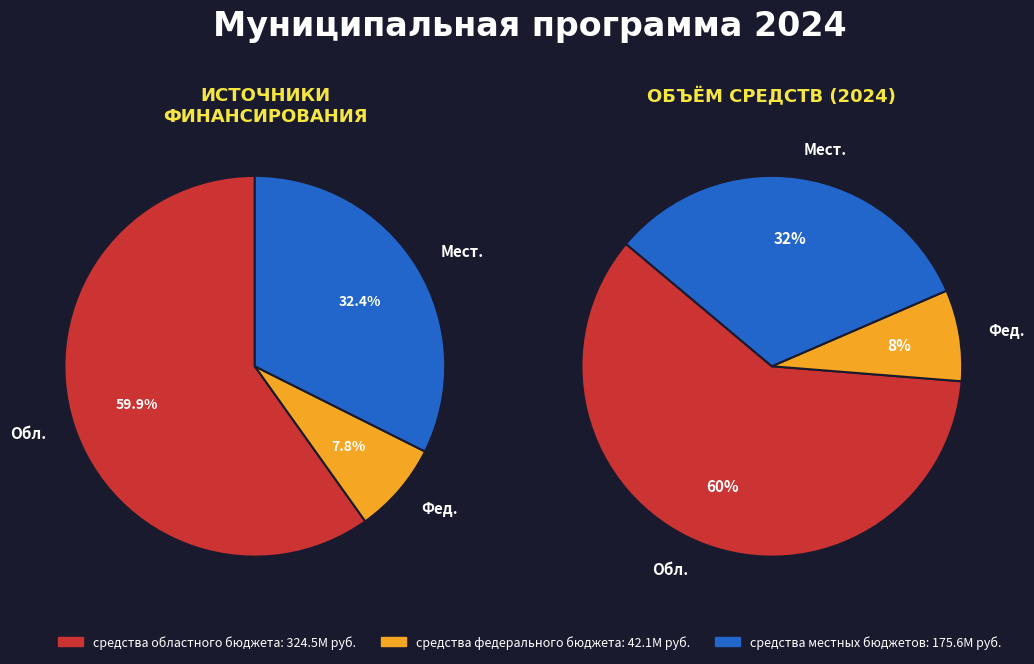

Which category has the biggest portion of the pie?

средства областного бюджета